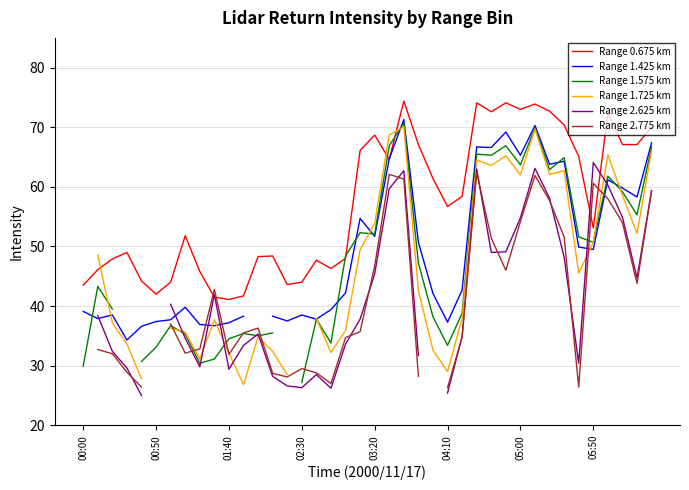

Is it true that Range 2.775 km equals 36.5 at 34?

False